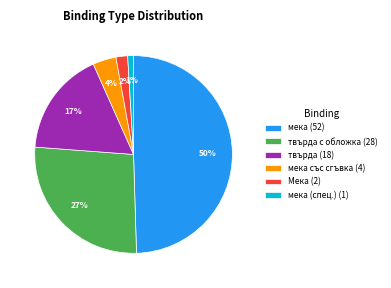

Is мека (спец.) (1) the majority of the pie?

No